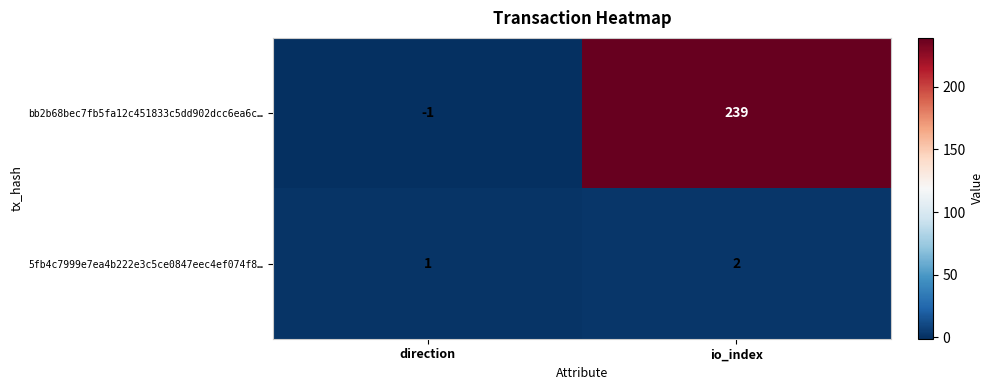

Reading left to right, extract all data points from this chart.

bb2b68bec7fb5fa12c451833c5dd902dcc6ea6c…: direction=-1	io_index=239
5fb4c7999e7ea4b222e3c5ce0847eec4ef074f8…: direction=1	io_index=2